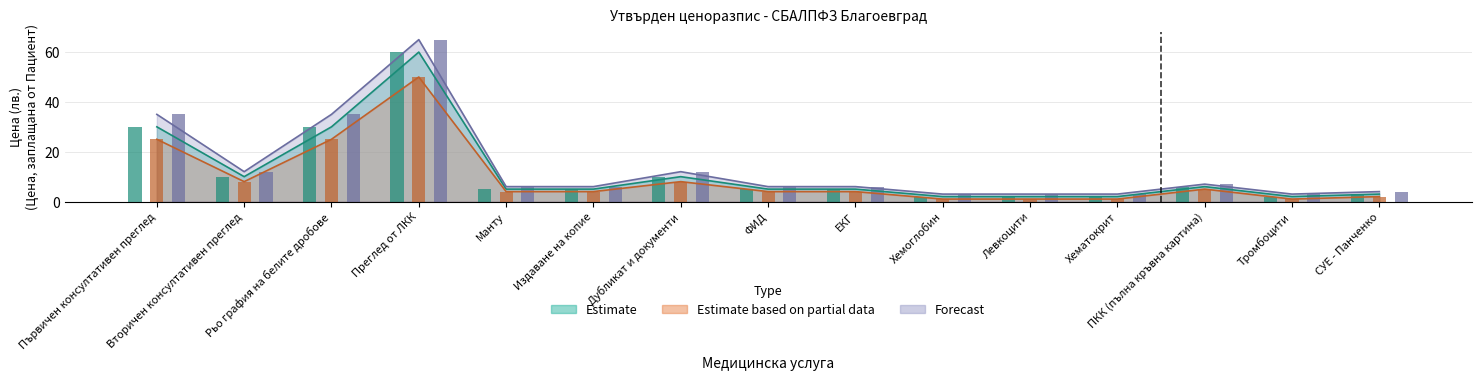

Does the chart contain stacked bars?

No